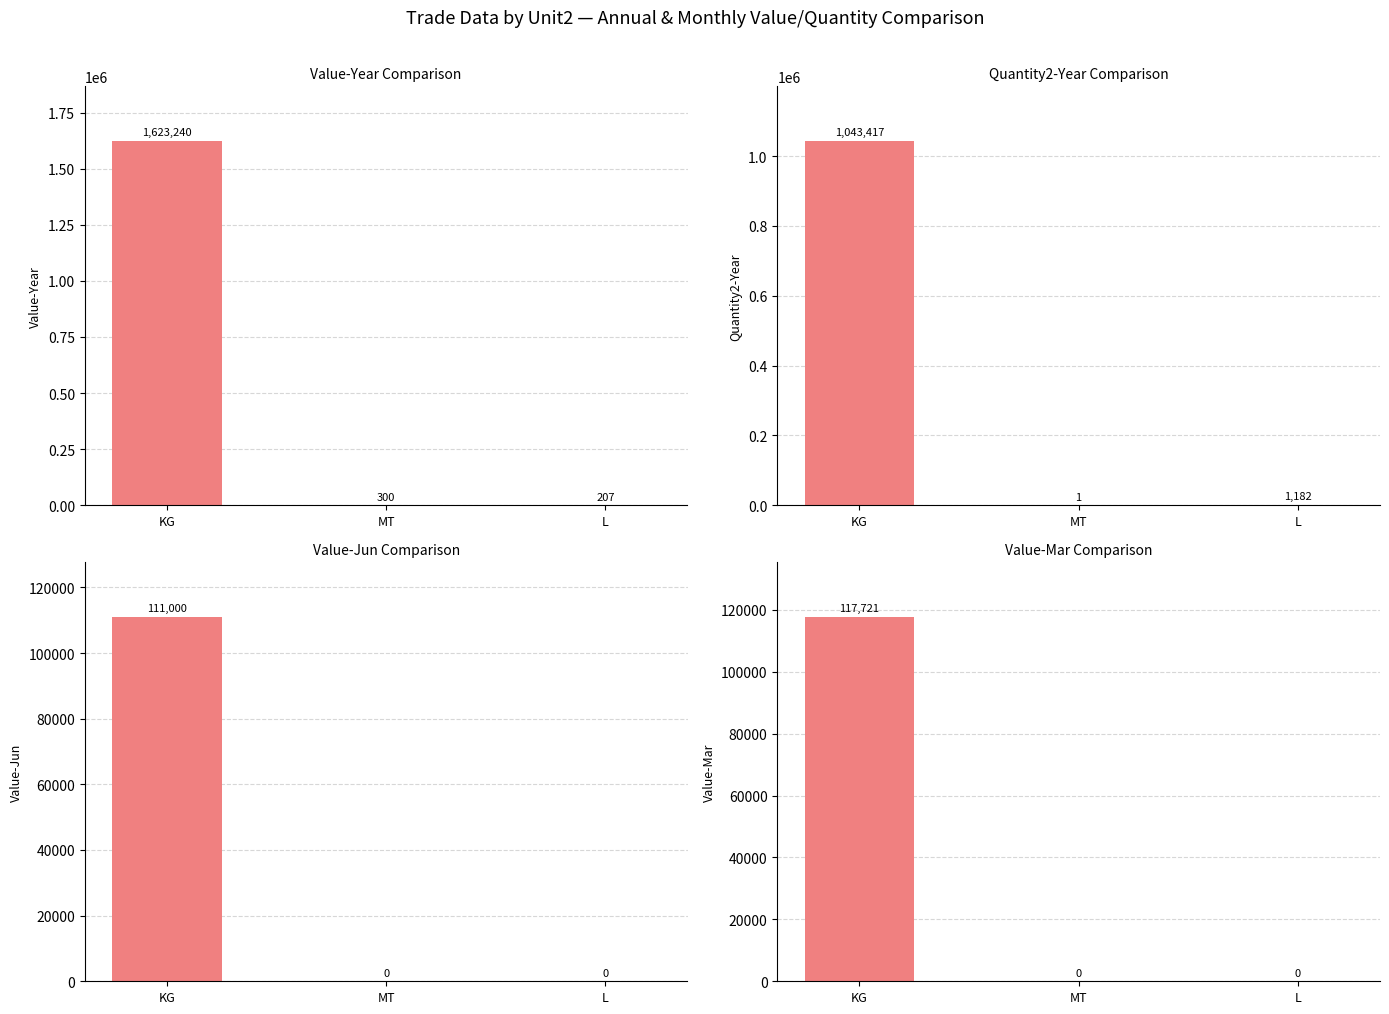

What is the label of the 1st bar from the left?

KG